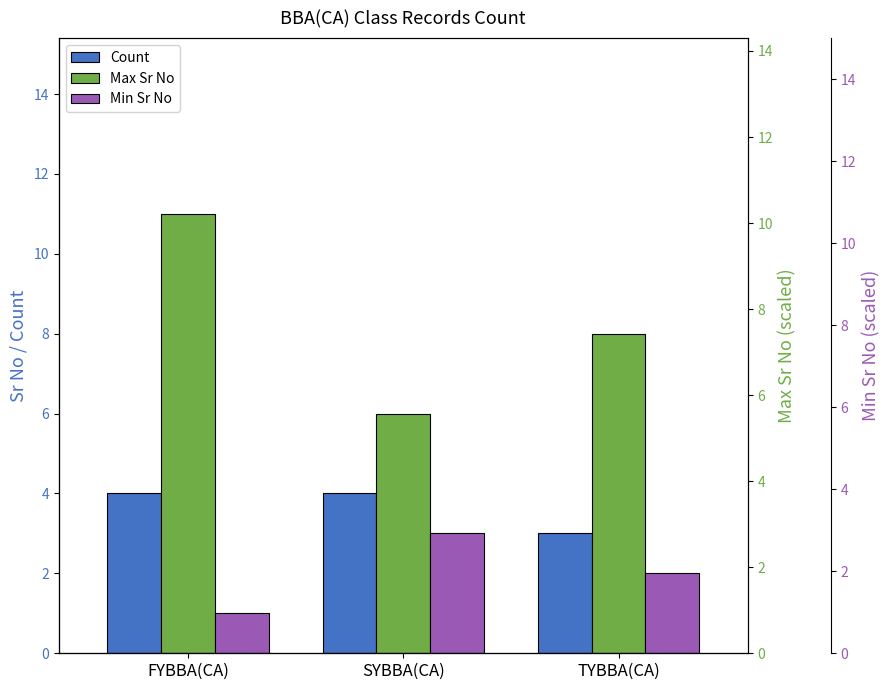

Rank the series by their average value, from highest to lowest.

Max Sr No, Count, Min Sr No